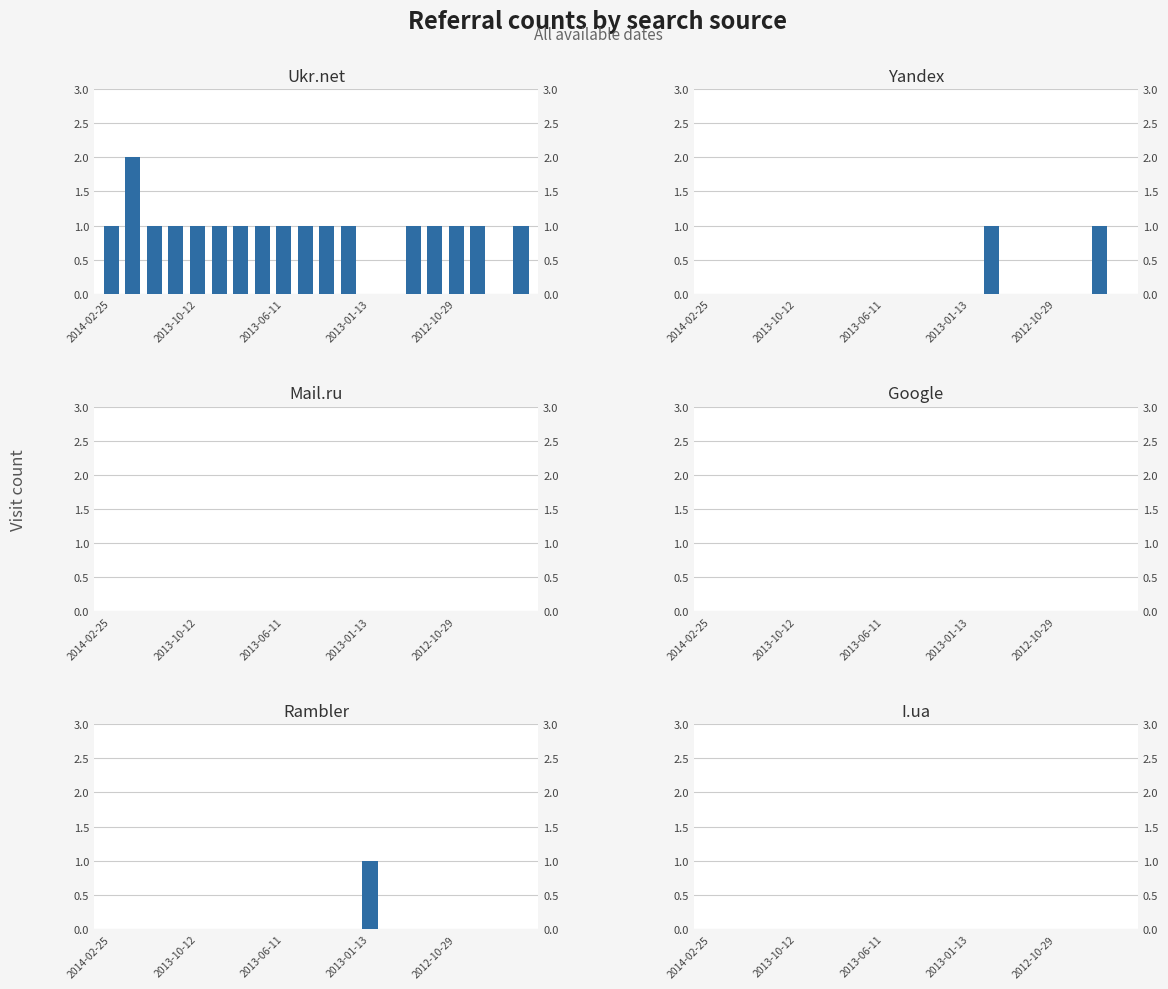

At how many categories does at least one series exceed 1?

1